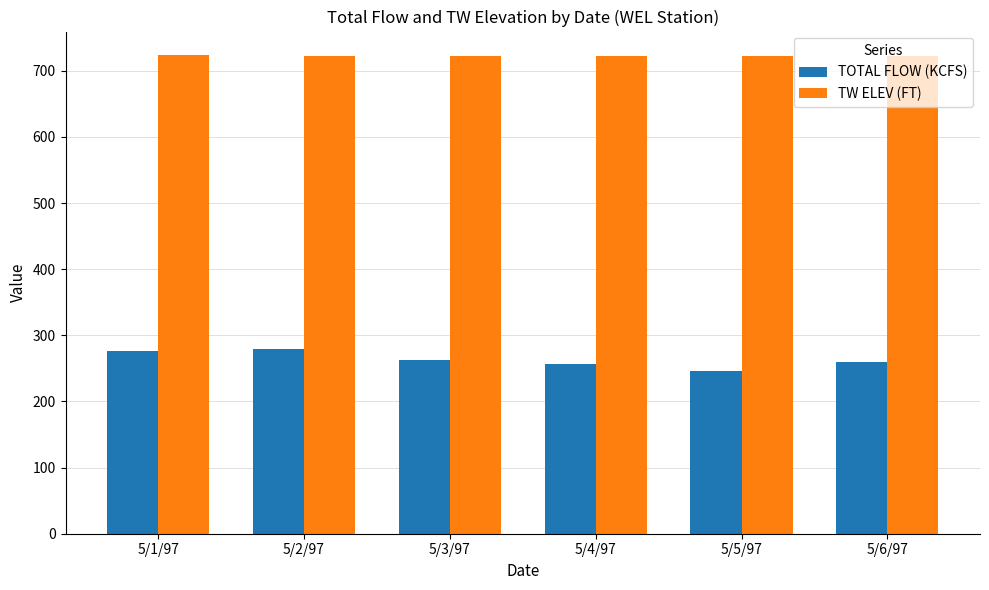

Does the chart contain any negative values?

No